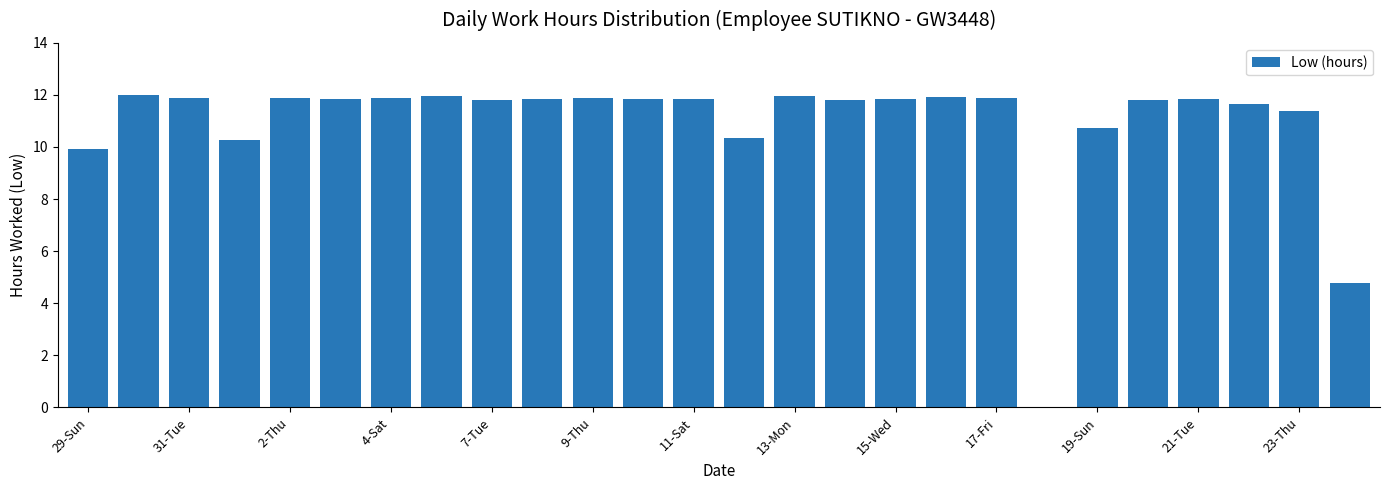

What is the sum of all values?

282.8